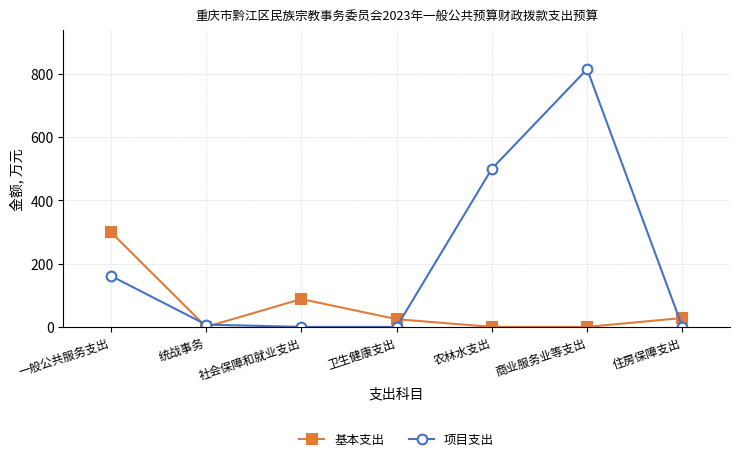

How many interior local peaks does the 基本支出 series have?

1